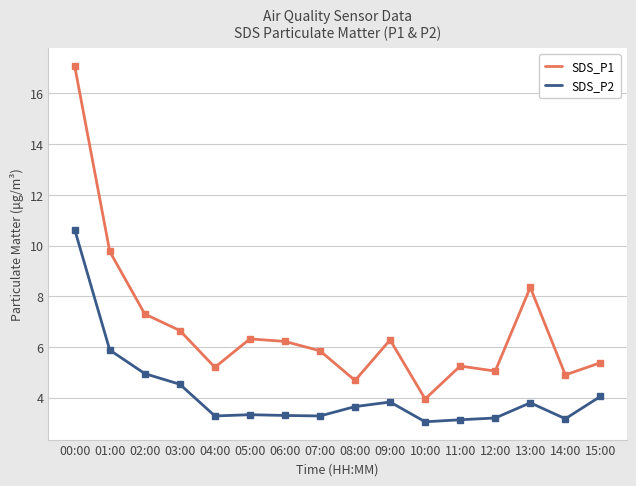

Which series has the widest spread of values?

SDS_P1